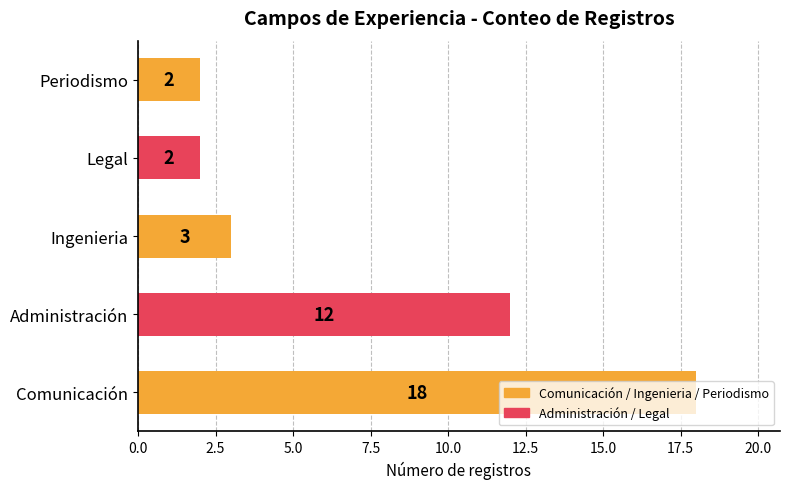

At which label is the value closest to 10?

Administración